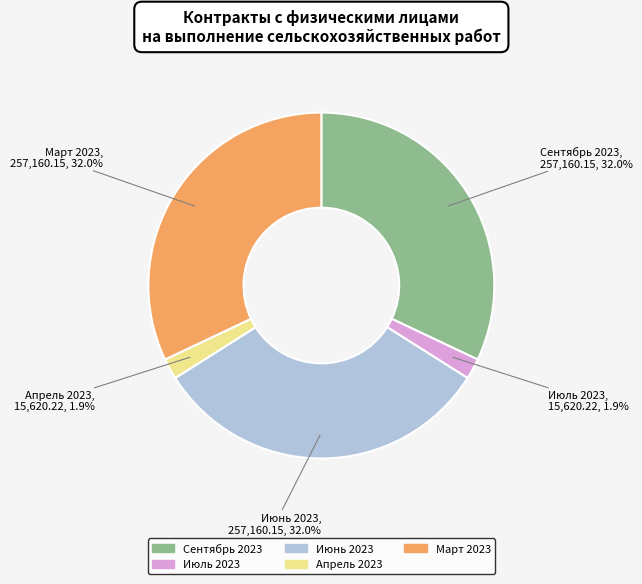

To the nearest percent, what is the difference between the largest and smallest slice percentages?

30%